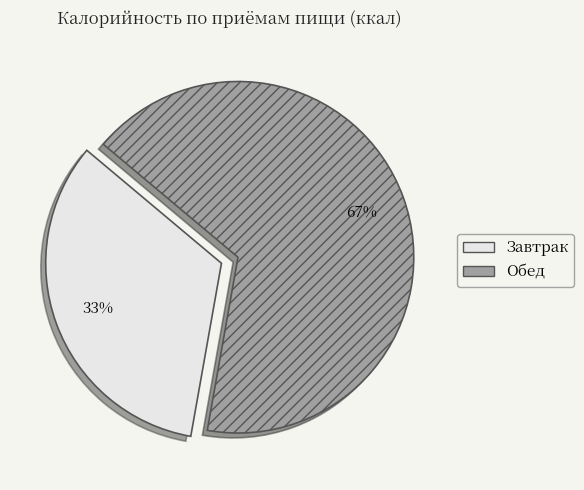

How many slices are in this pie chart?

2